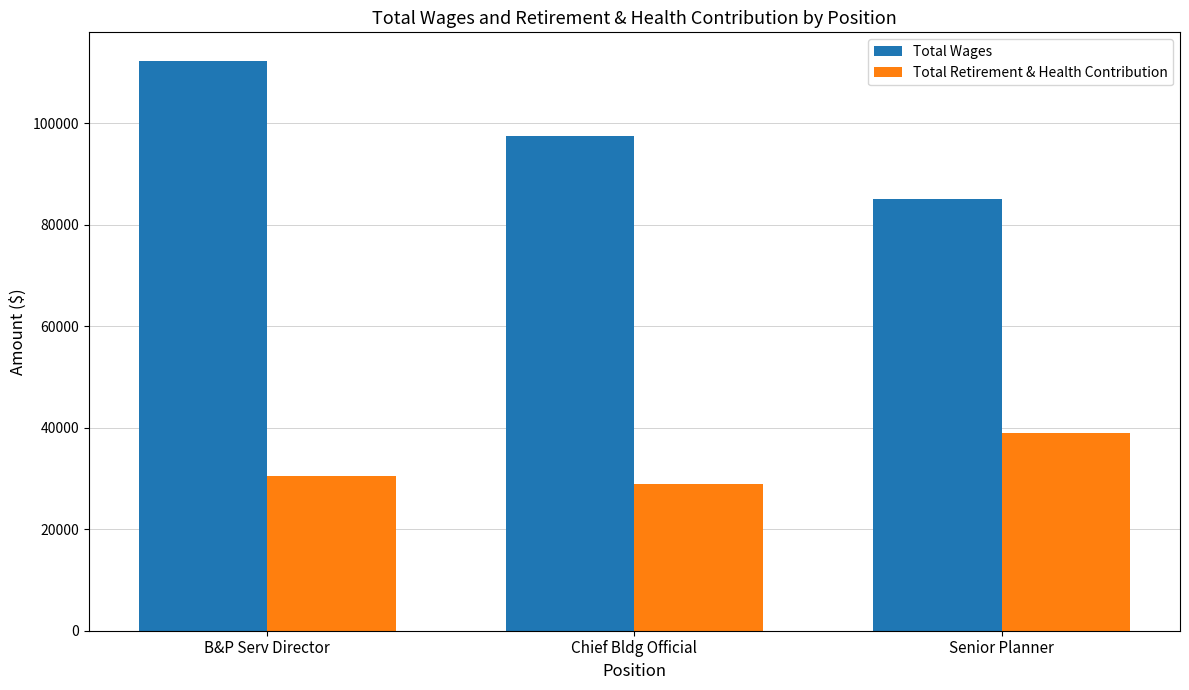

The value of Total Retirement & Health Contribution at Senior Planner is 63057. True or false?

False